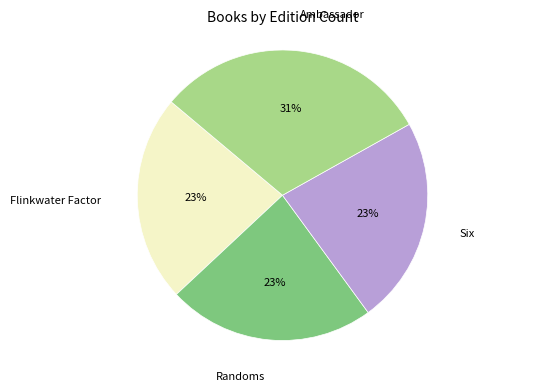

To the nearest percent, what is the combined percentage of Ambassador and Randoms?

54%